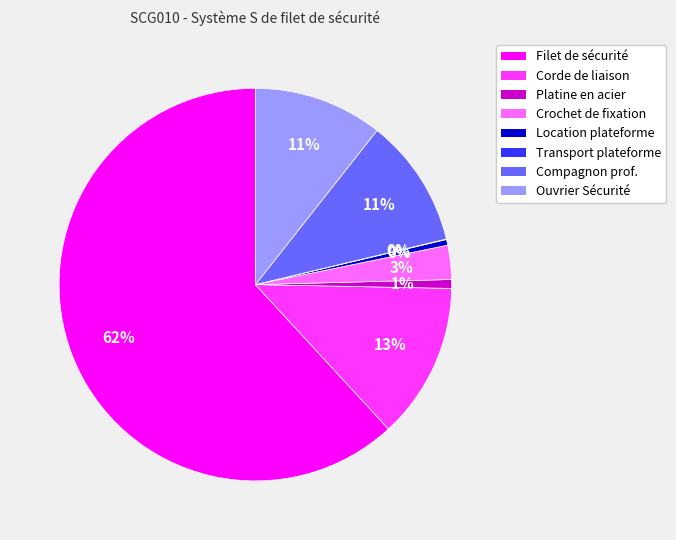

Which has a higher value, Platine en acier or Corde de liaison?

Corde de liaison